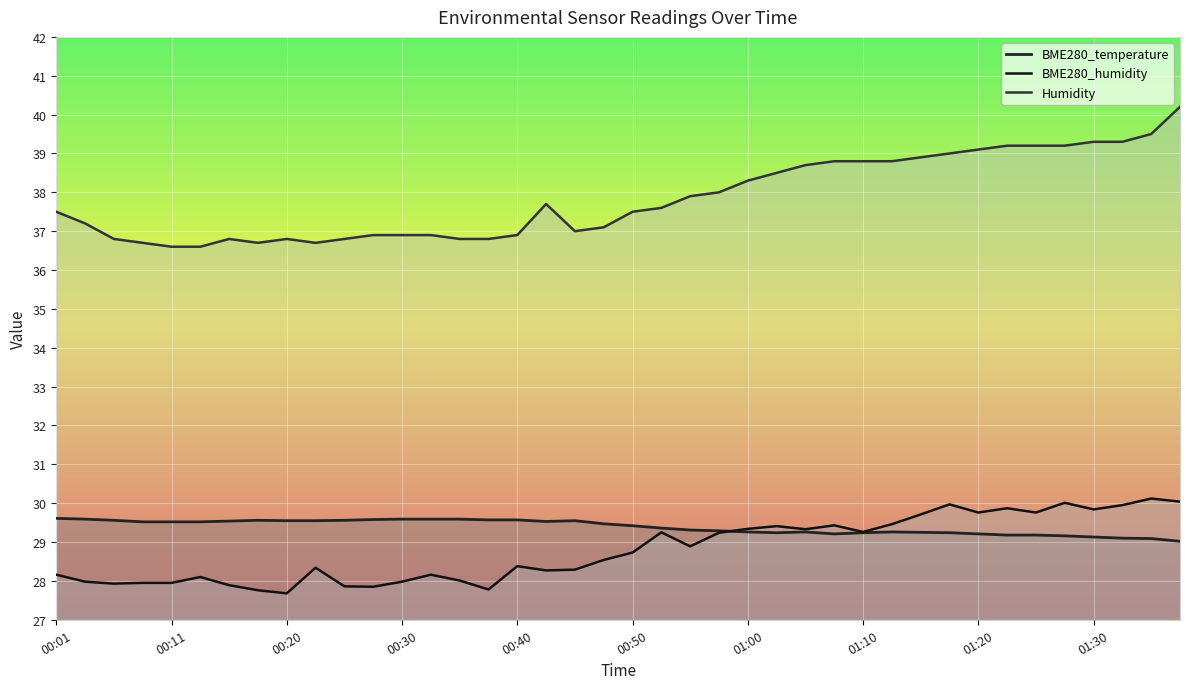

True or false: BME280_temperature and Humidity cross at least once.

False